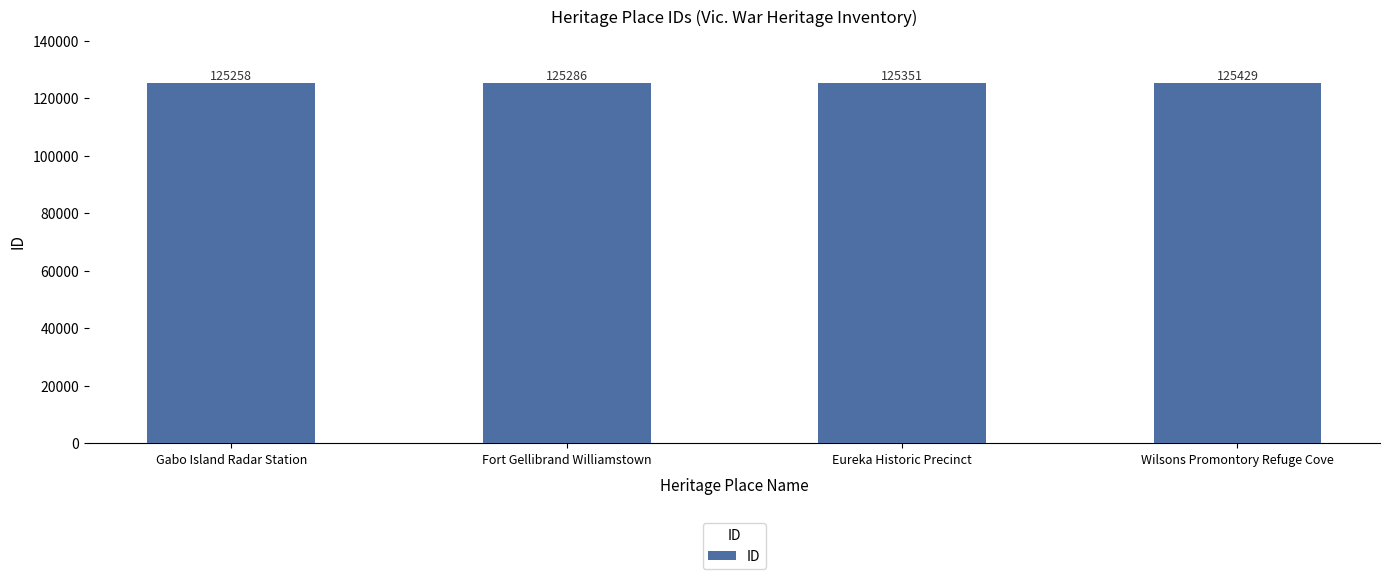

Where is the data nearest to the value 125343?

Eureka Historic Precinct